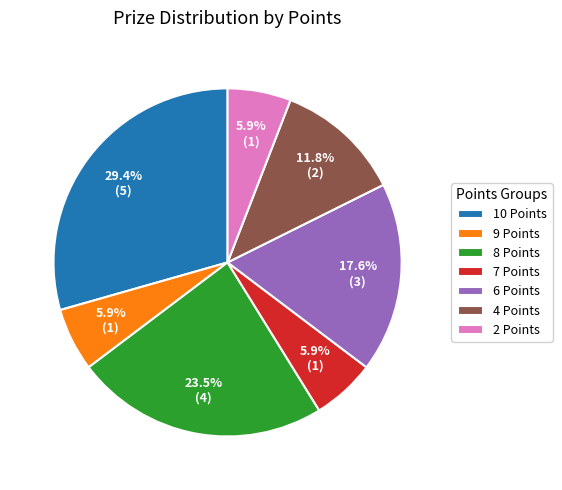

Do 9 Points and 10 Points together represent more than half of the pie?

No